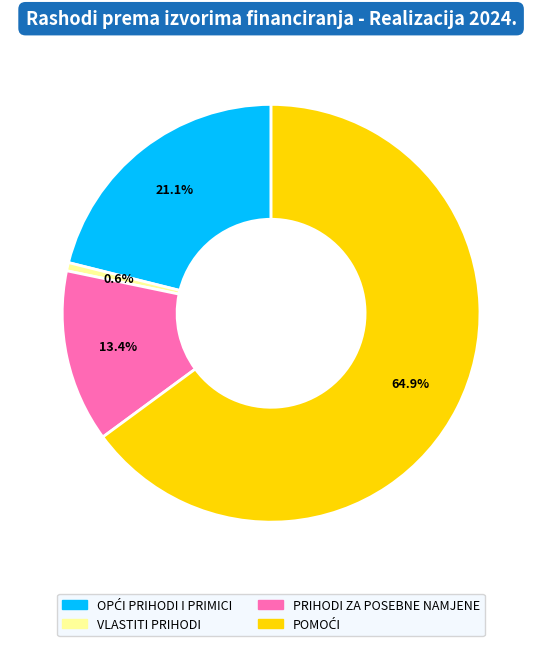

Is there a majority slice in this chart?

Yes